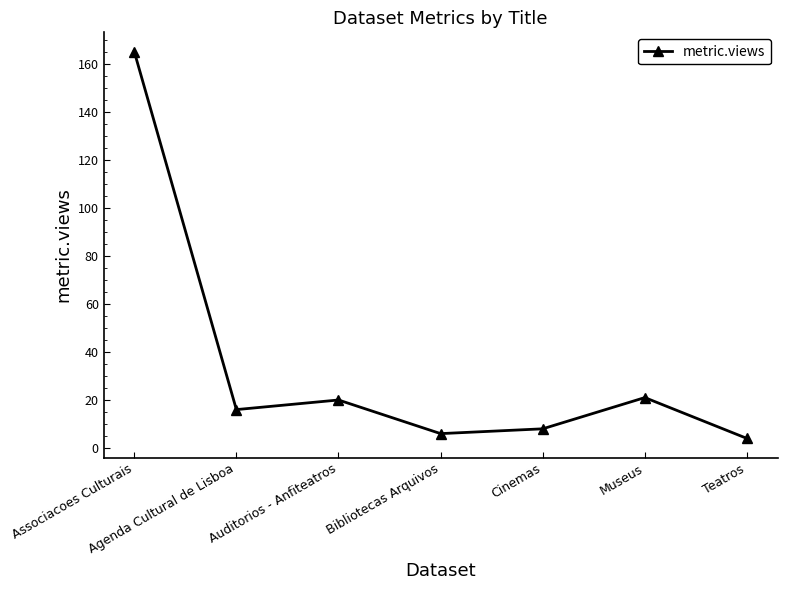

What is the smallest value displayed?

4